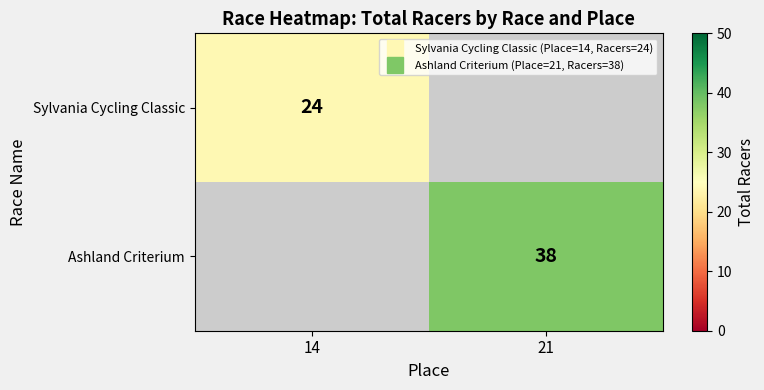

How many series are shown in this chart?

2